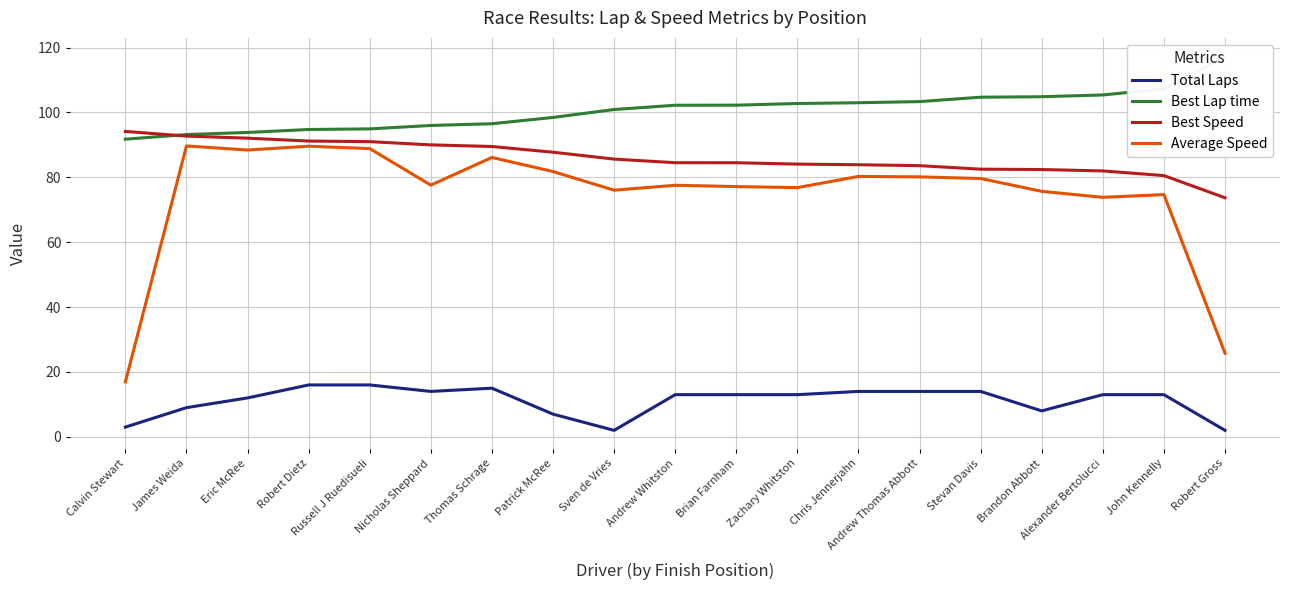

True or false: Average Speed has more than 1 points higher than both neighbors.

True